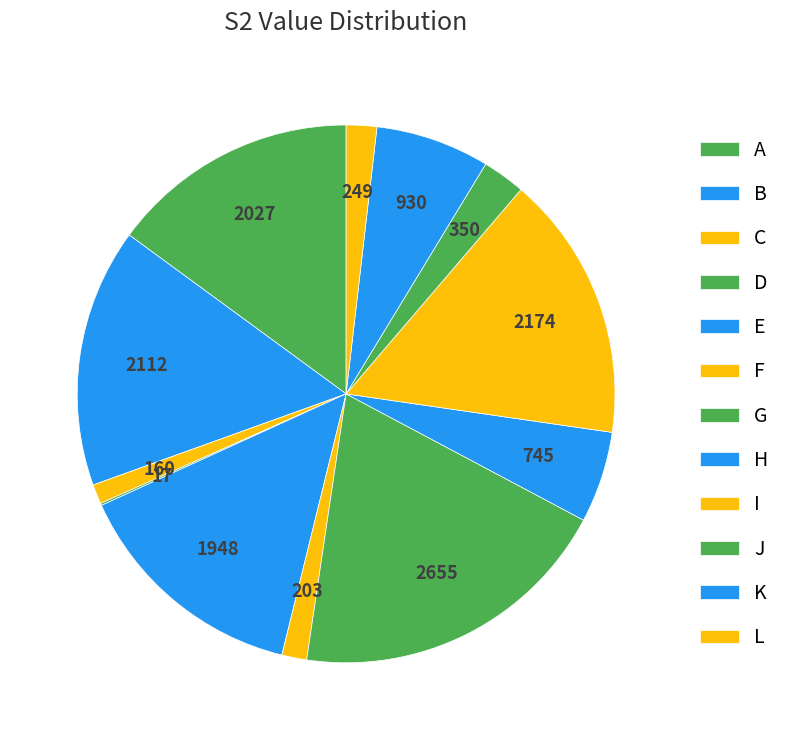

What percentage is the C slice, to the nearest percent?

1%